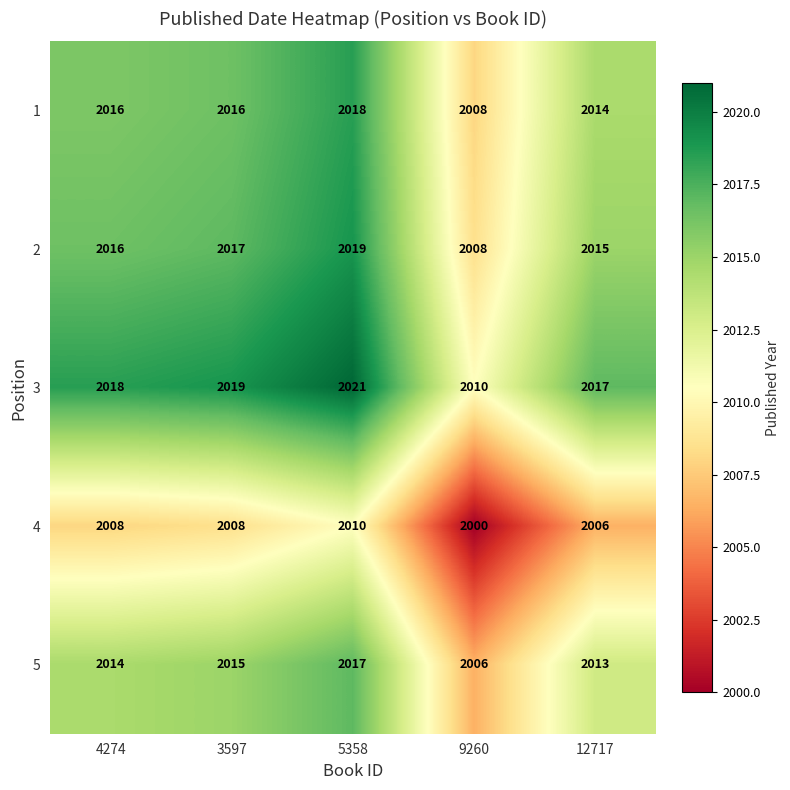

True or false: 1 has a value of 2016 at 4274.

True